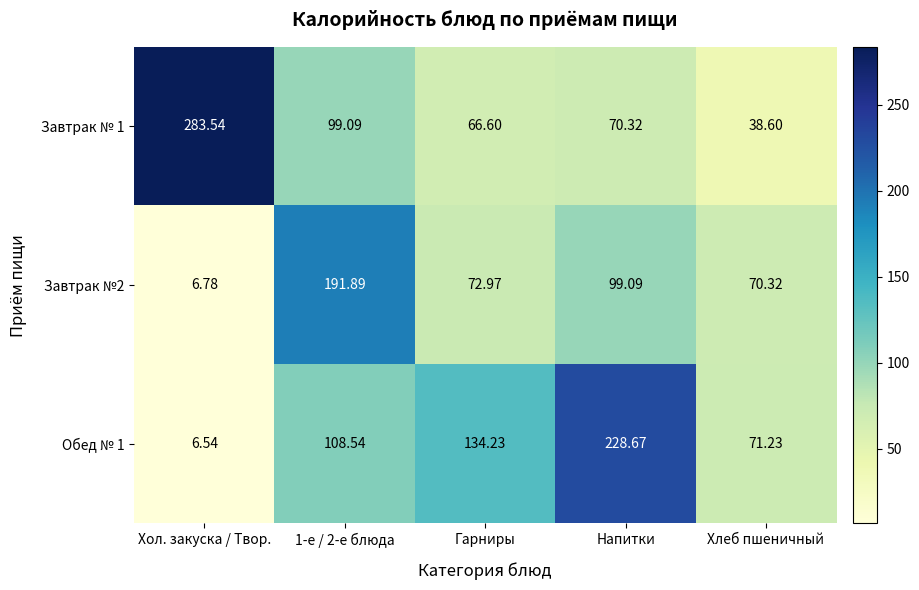

At which label is Завтрак №2 closest to 99?

Напитки